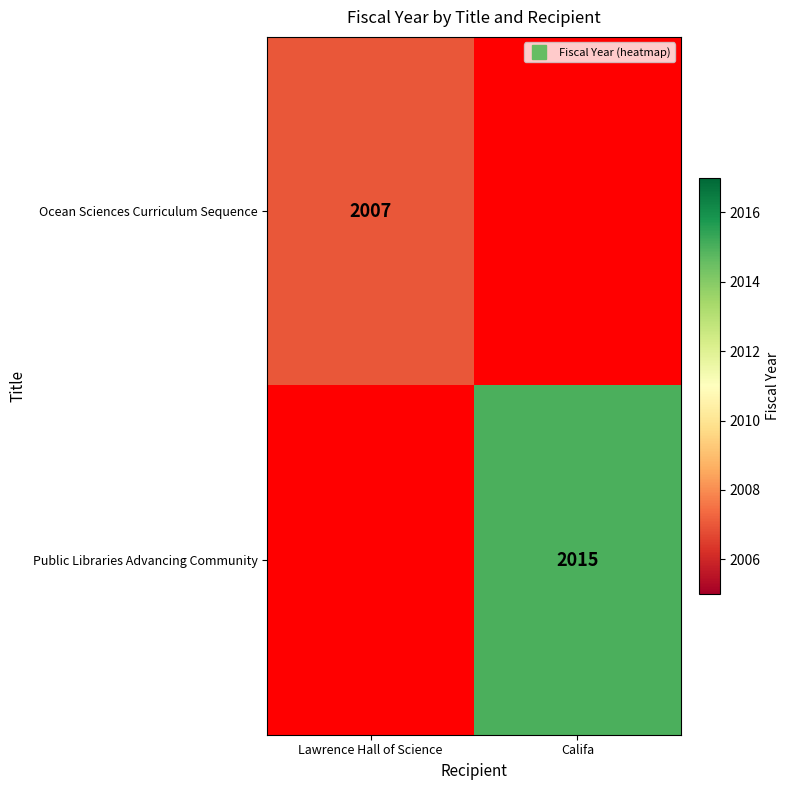

The Ocean Sciences Curriculum Sequence series shows 2007 at Lawrence Hall of Science. True or false?

True